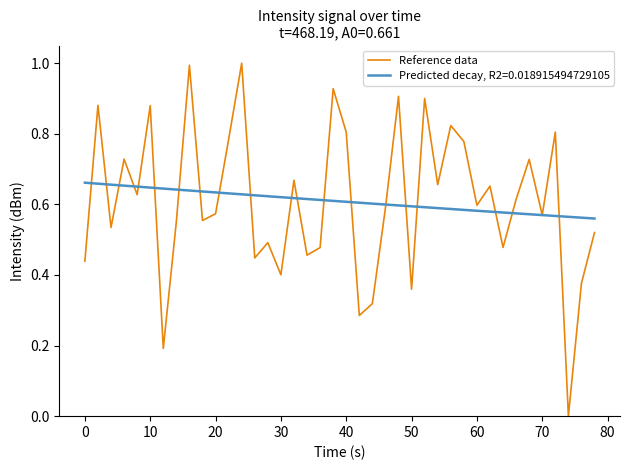

Is it true that Reference data equals 0.8 at 60?

False